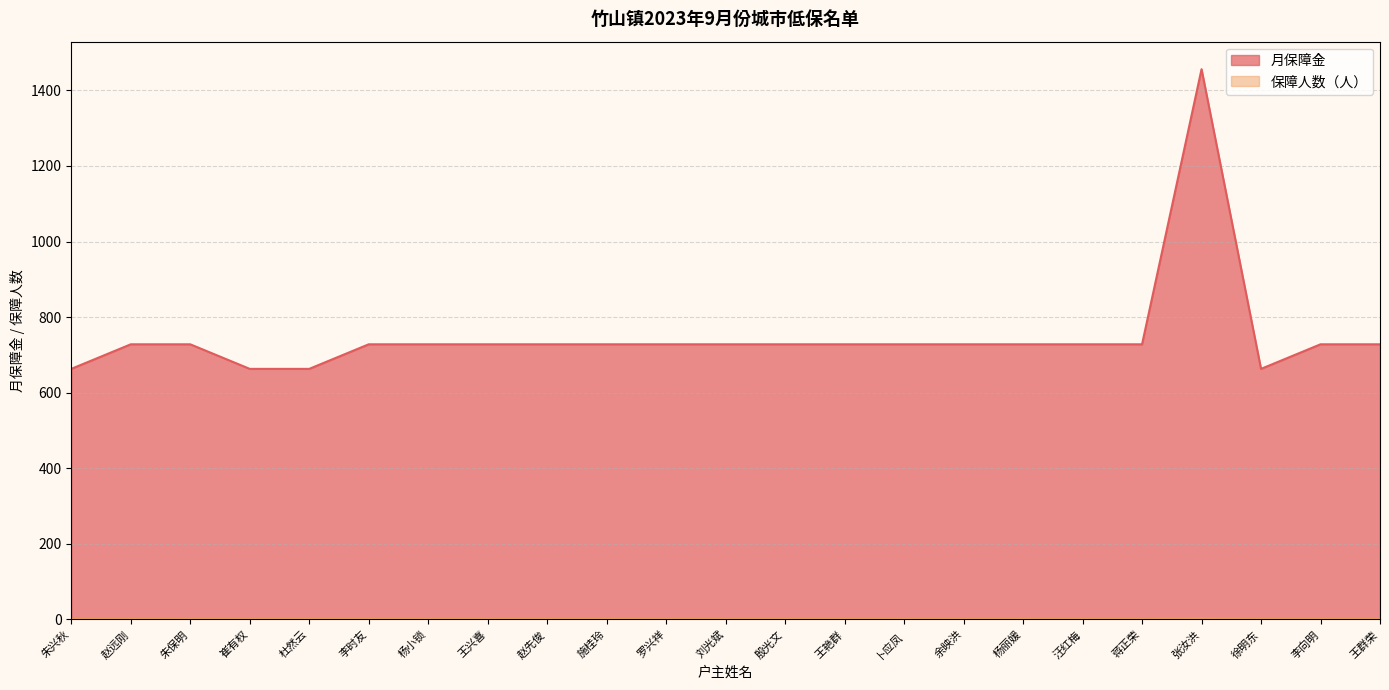

What is the spread (max minus min) of values at 杨丽媛?

727